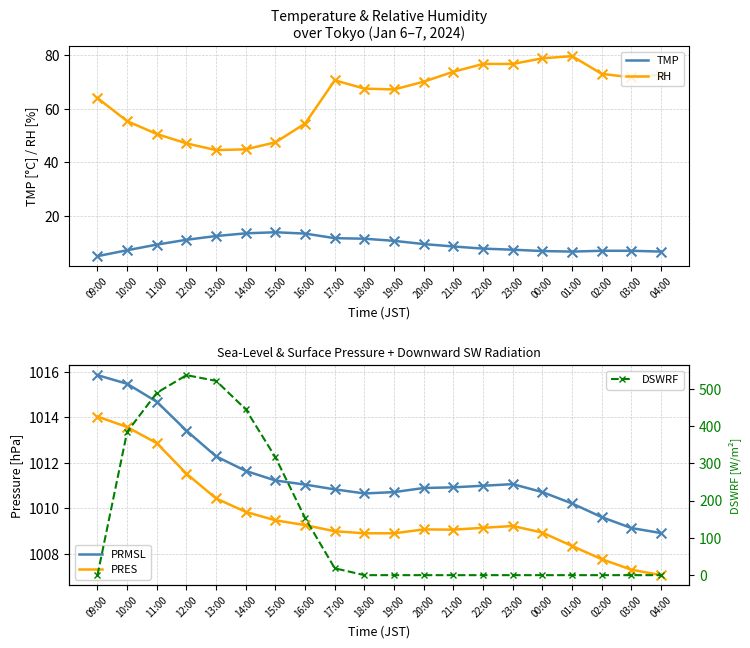

At which category is the sum across all series the highest?

12:00